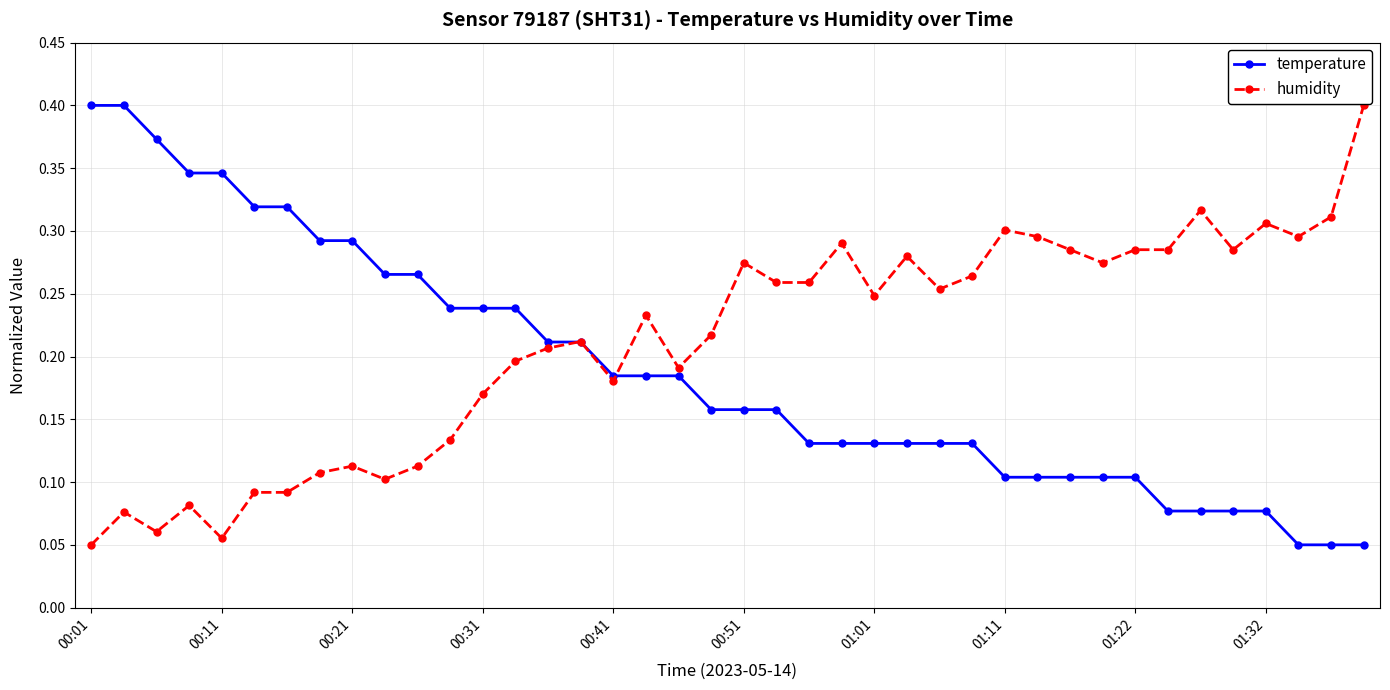

Rank the series by their average value, from highest to lowest.

humidity, temperature